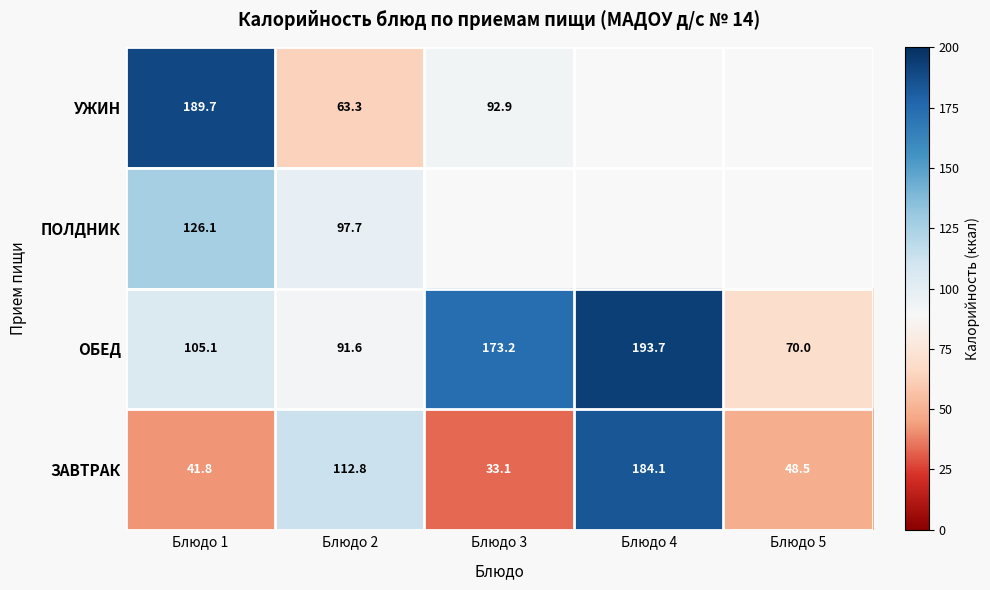

Is the value of ОБЕД at Блюдо 4 greater than the value of ЗАВТРАК at Блюдо 3?

Yes